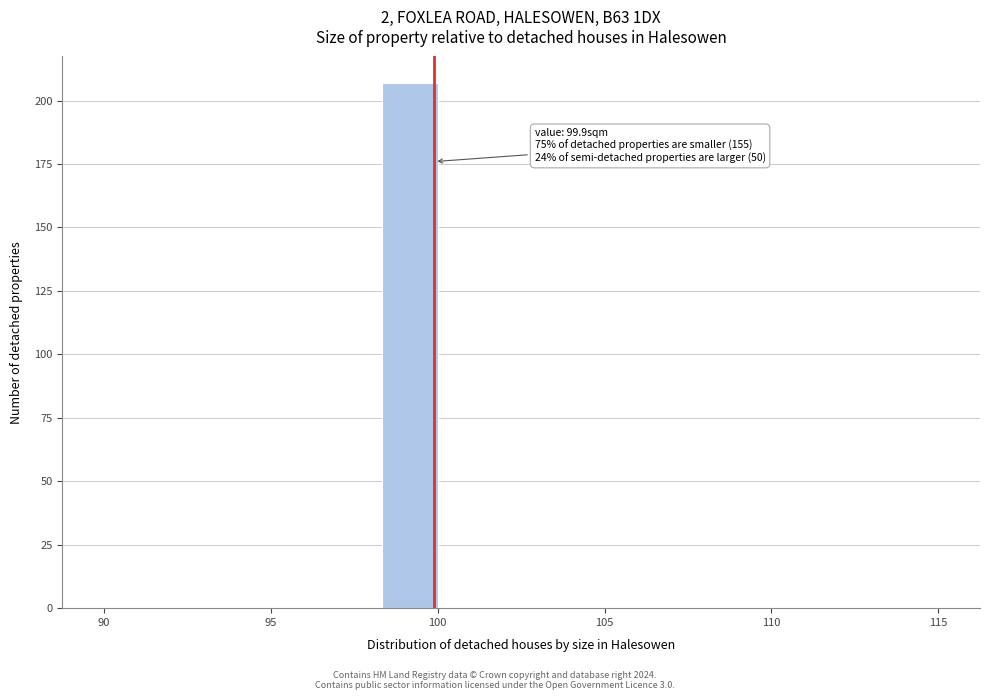

Read against the x-axis, roughly where is the centre of the tallest bar?

99.0